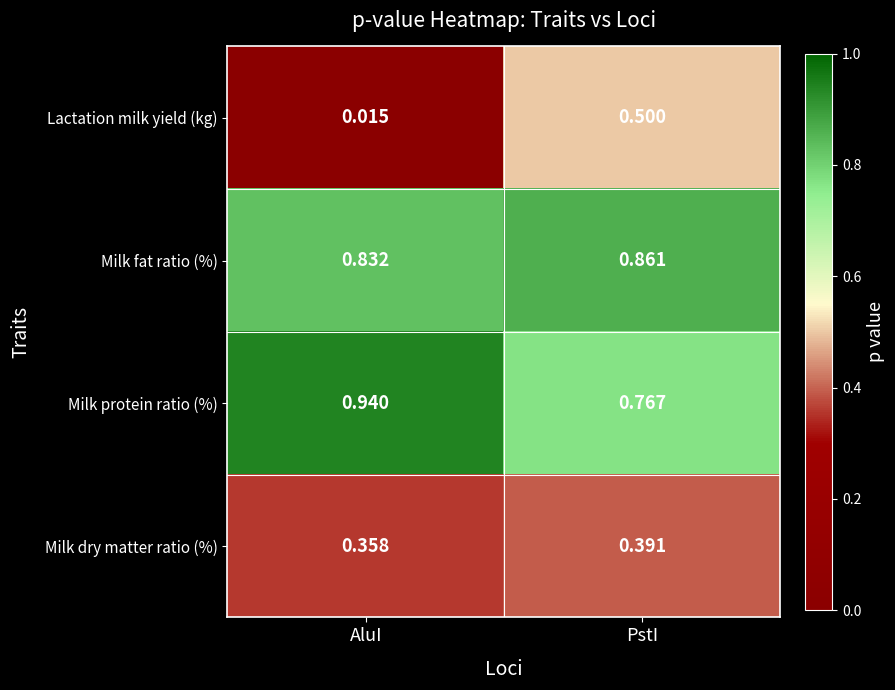

List the series in order of their peak value, lowest first.

Milk dry matter ratio (%), Lactation milk yield (kg), Milk fat ratio (%), Milk protein ratio (%)